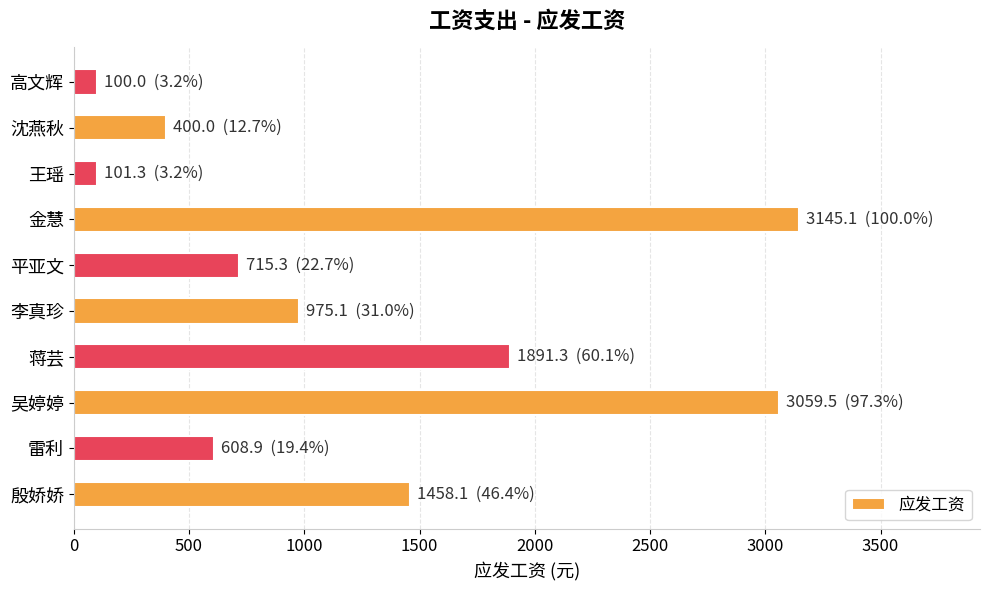

What is the average value?

1245.5